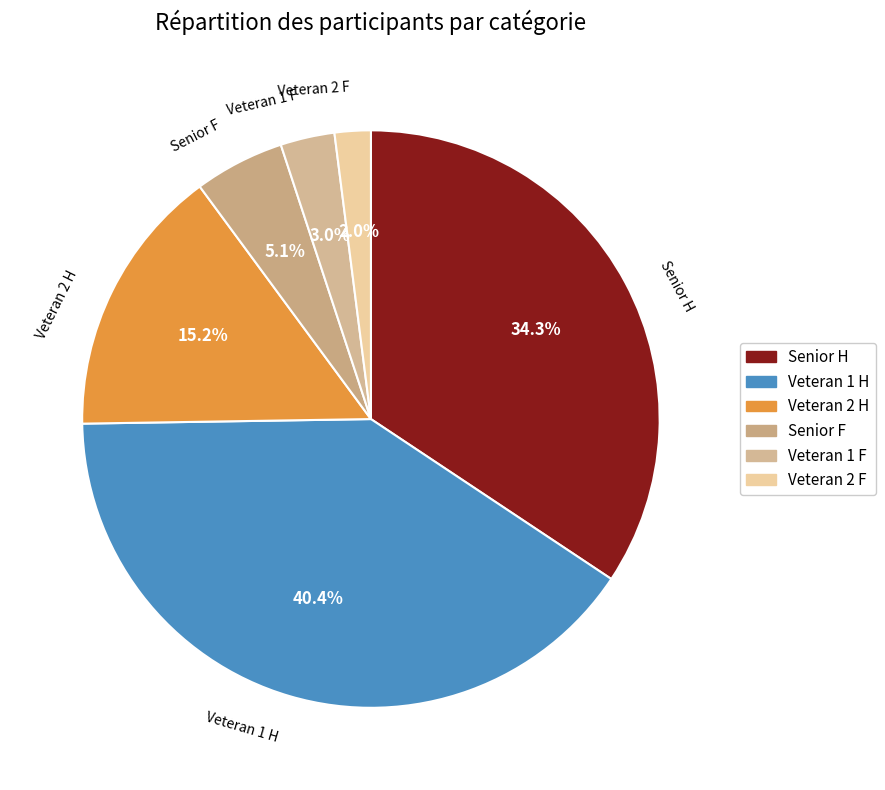

The Senior H slice represents 34% of the pie. True or false?

True